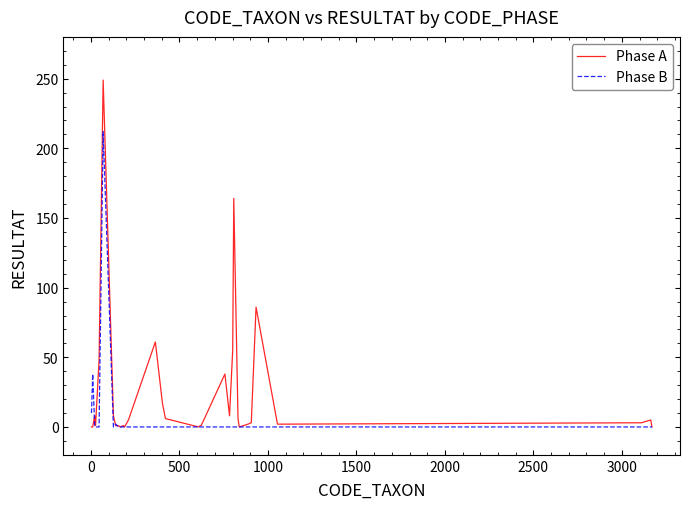

Which series has the largest total across all categories?

Phase A